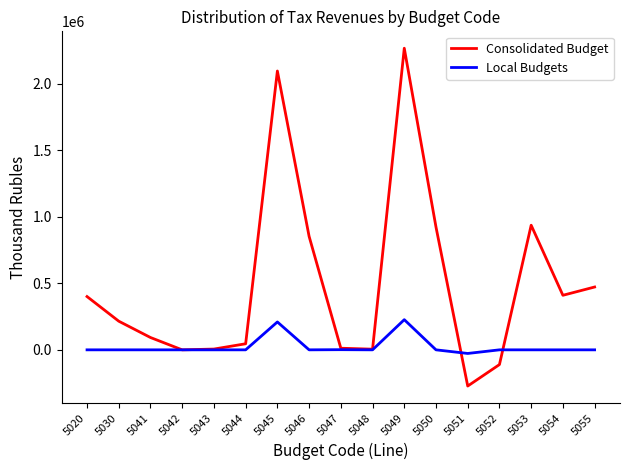

Which series has the largest total across all categories?

Consolidated Budget